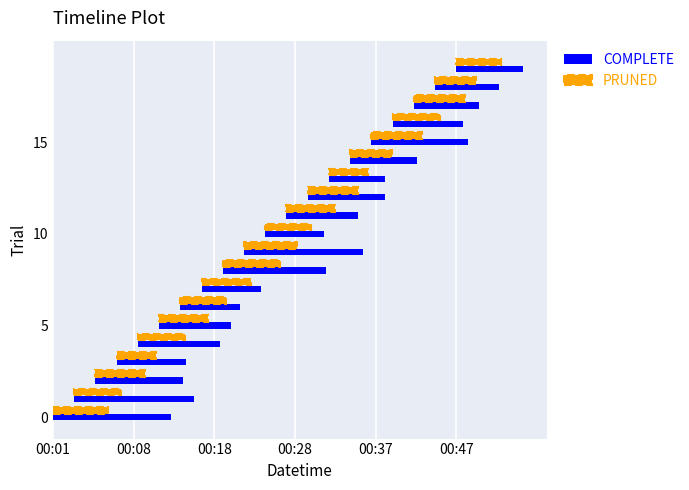

Count the number of categories in the chart.

20